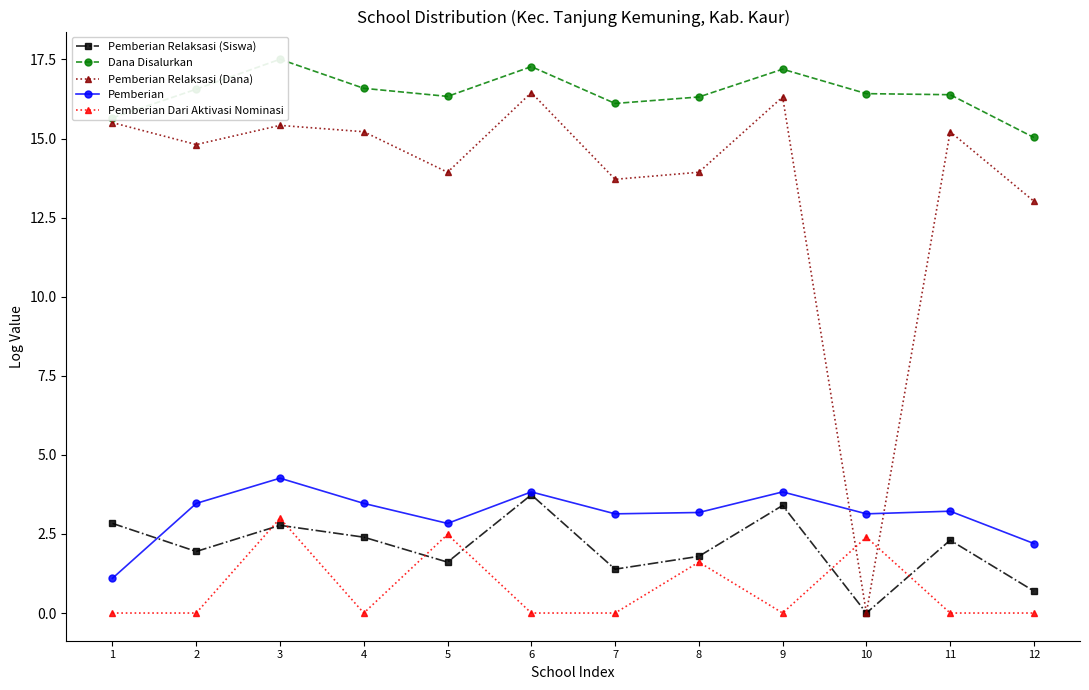

True or false: Pemberian Relaksasi (Dana) has a value of 23.6 at 9.

False